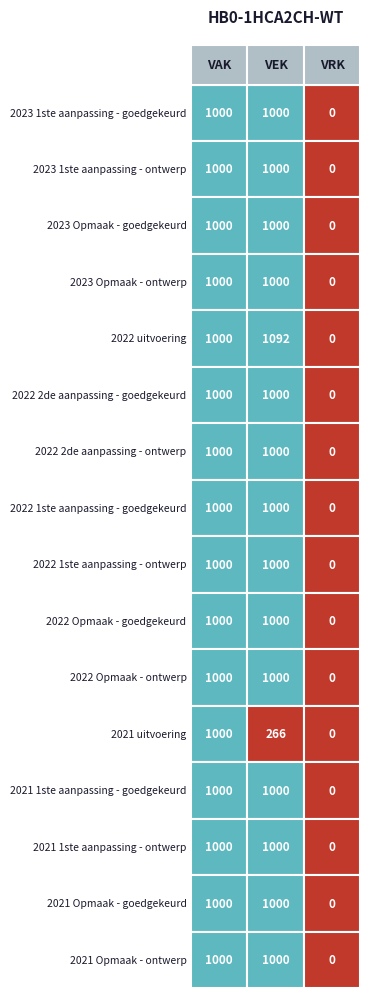

Is the value of 2022 2de aanpassing - ontwerp at 0 greater than the value of 2023 Opmaak - ontwerp at 0?

No